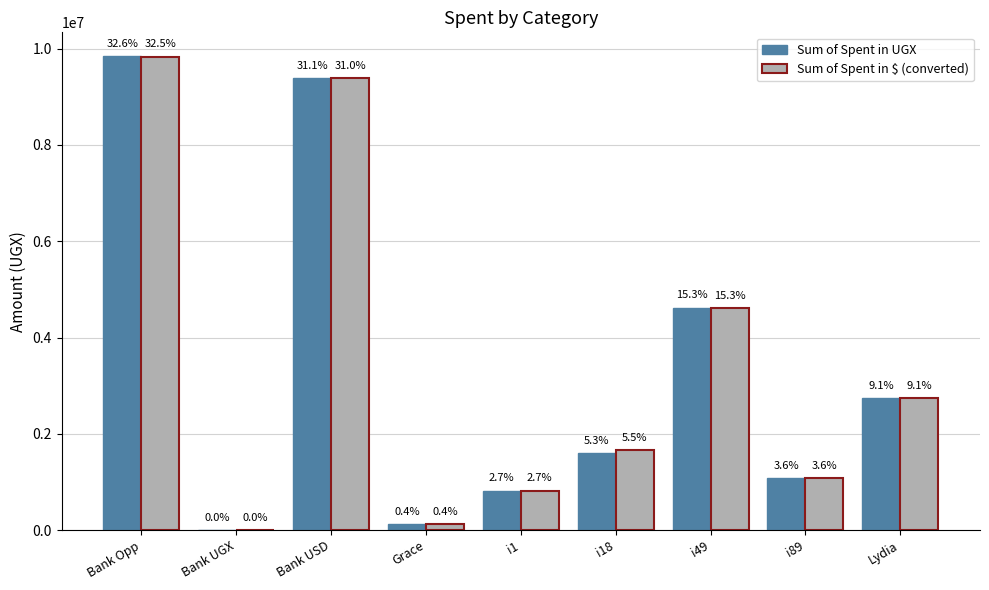

Between Lydia and Bank UGX, which is larger?

Lydia